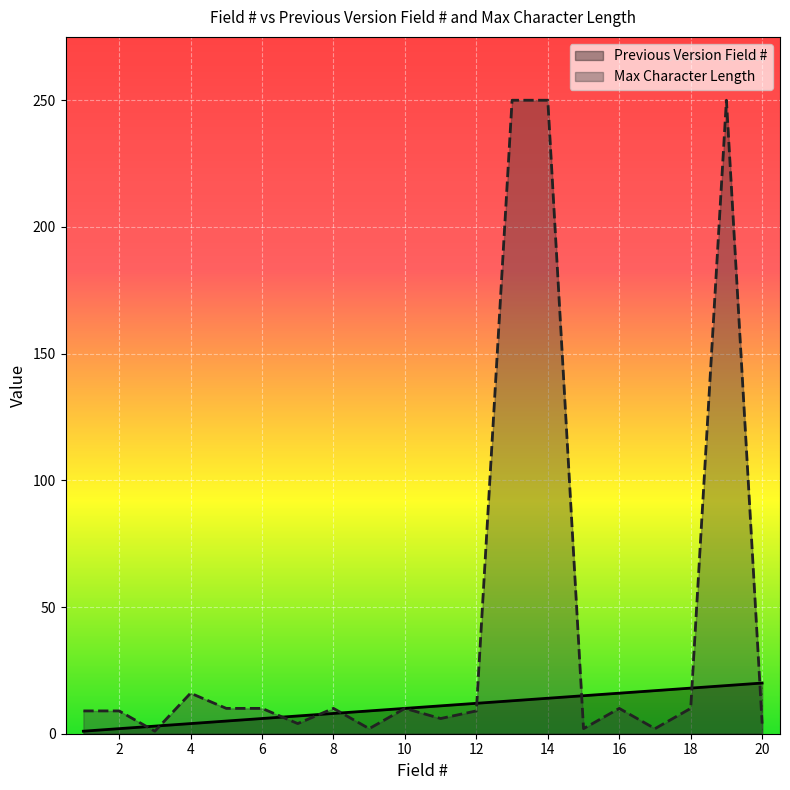

At how many categories does at least one series exceed 79?

3